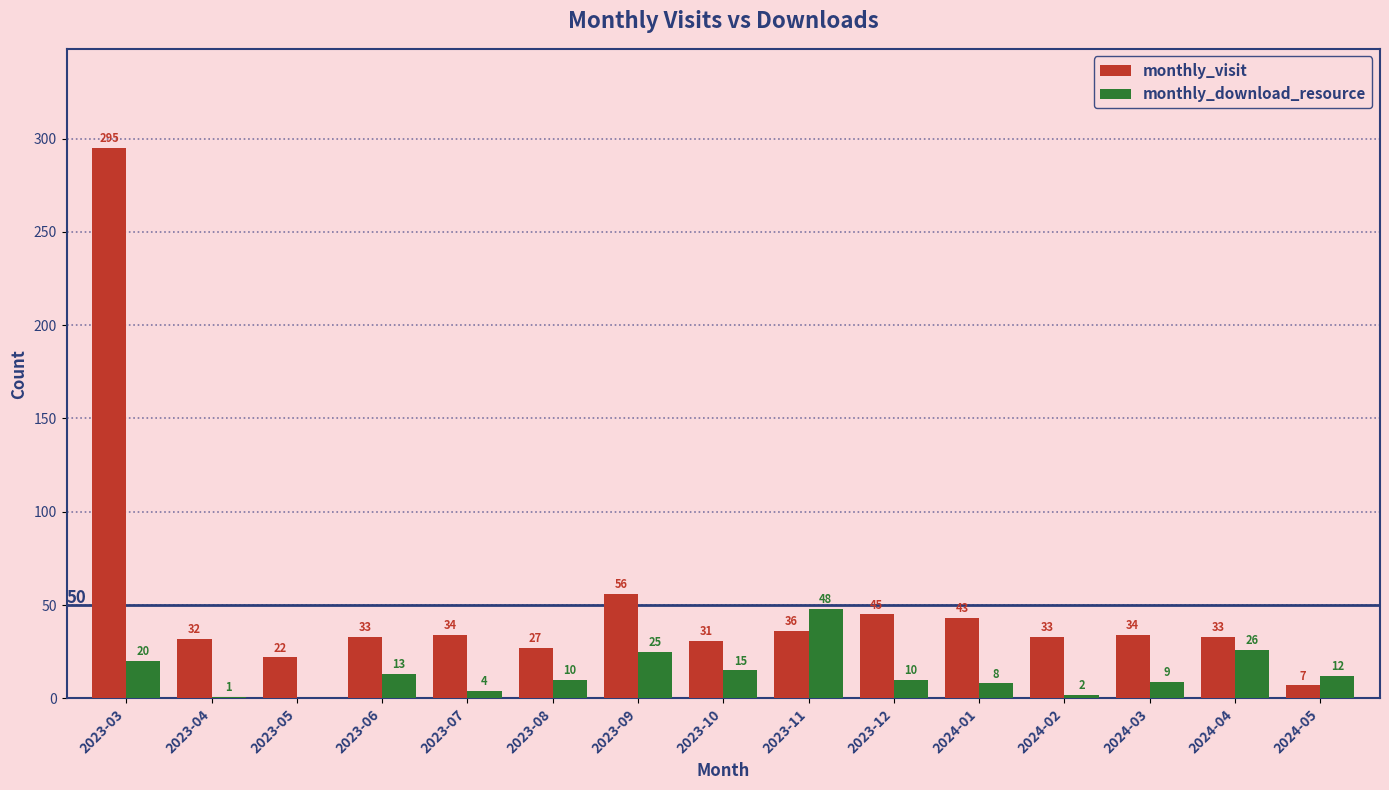

Are the bars grouped side by side (vs. stacked)?

Yes